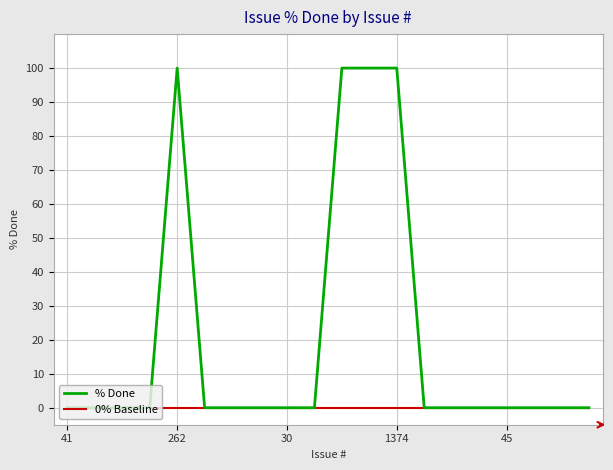

What is the average value of the % Done series?

20